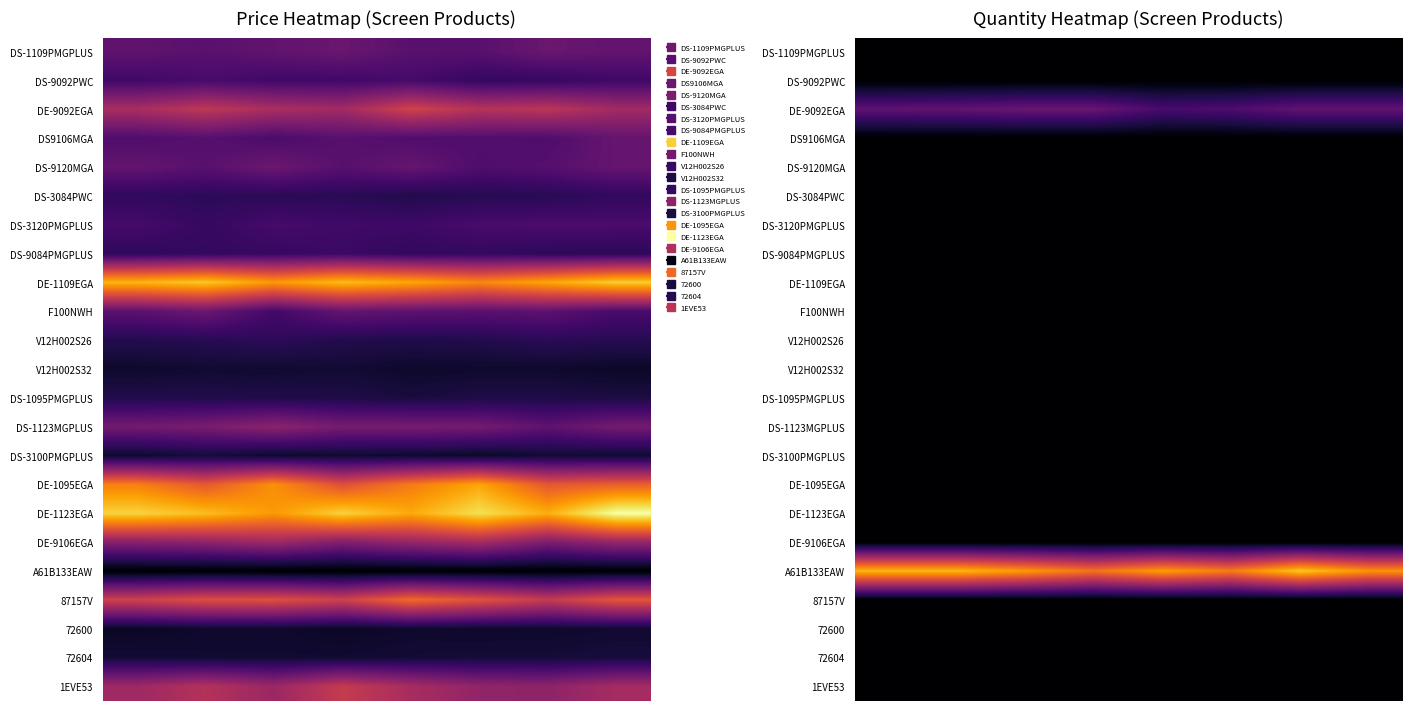

Between 3 and 5, which is larger?

3